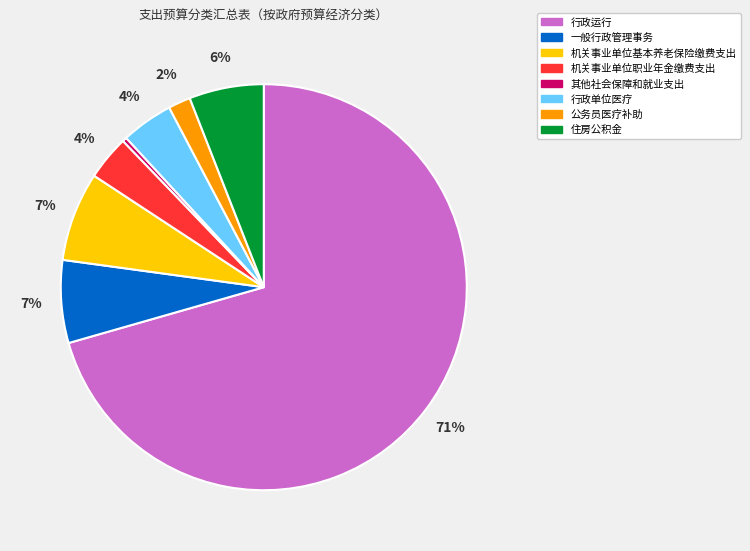

To the nearest percent, what is the difference between the largest and smallest slice percentages?

70%